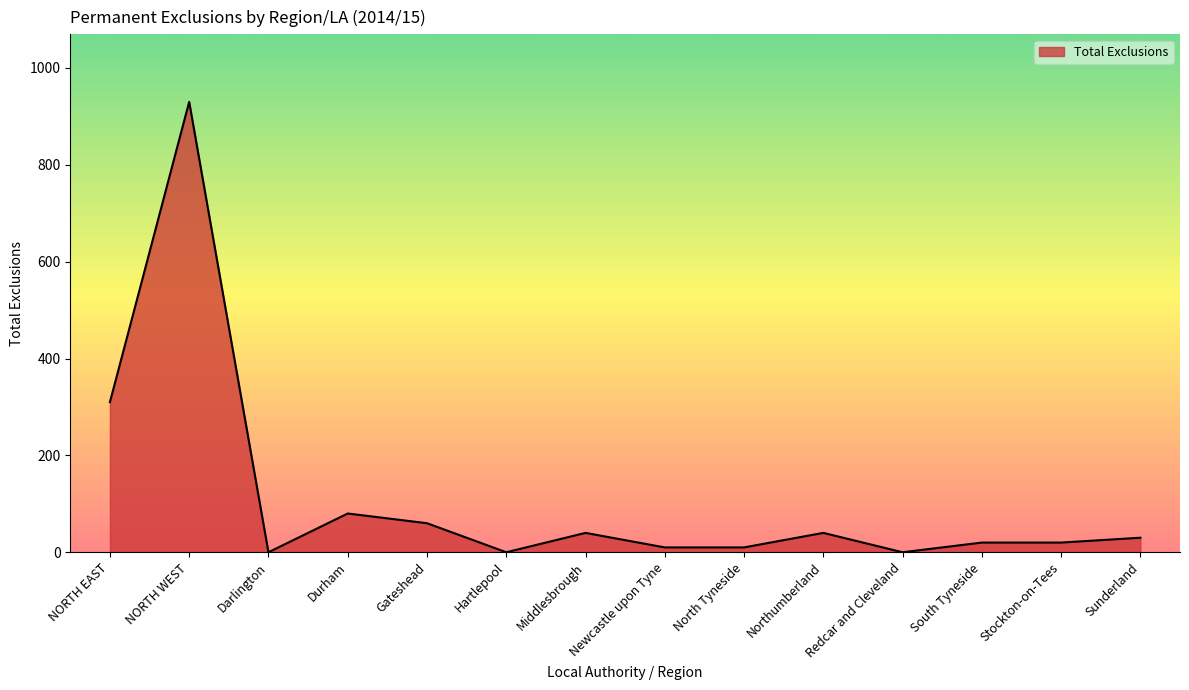

Reading left to right, transcribe all the data shown in this chart.

310	930	0	80	60	0	40	10	10	40	0	20	20	30